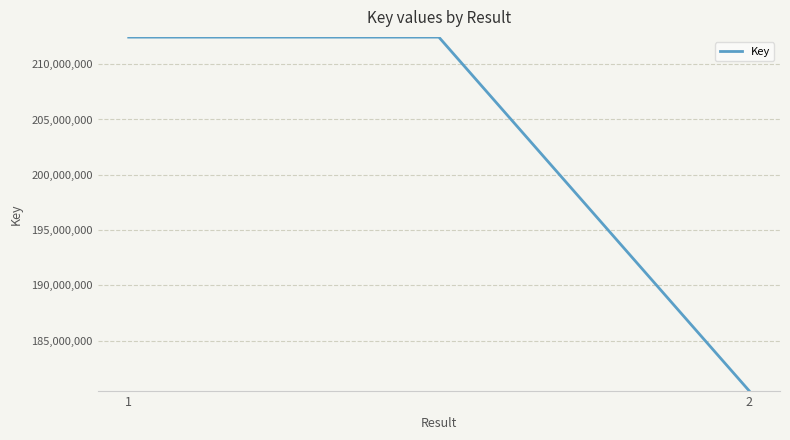

How many lines are shown in the chart?

1